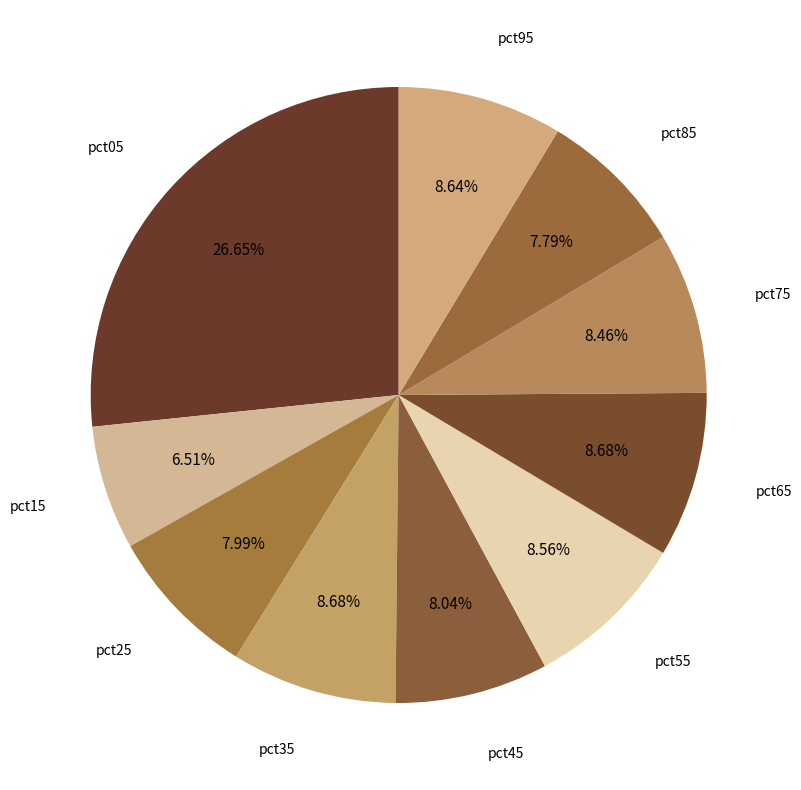

How much of the chart is everything except pct65?

91.3%